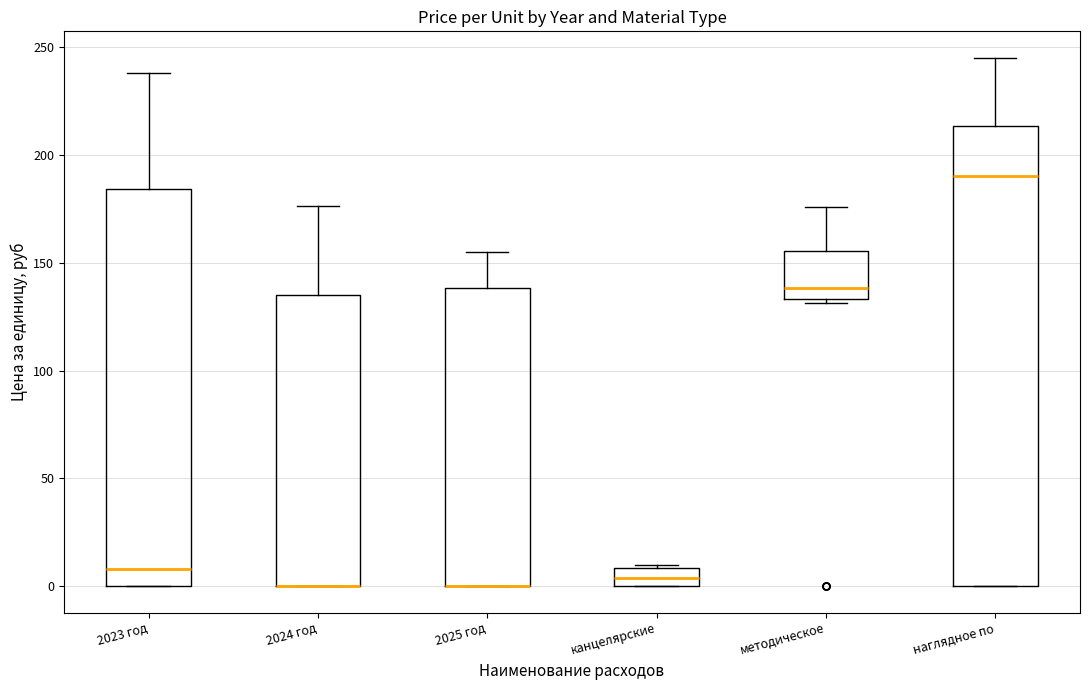

Which box is the tallest, from its lower edge to its upper edge?

наглядное по